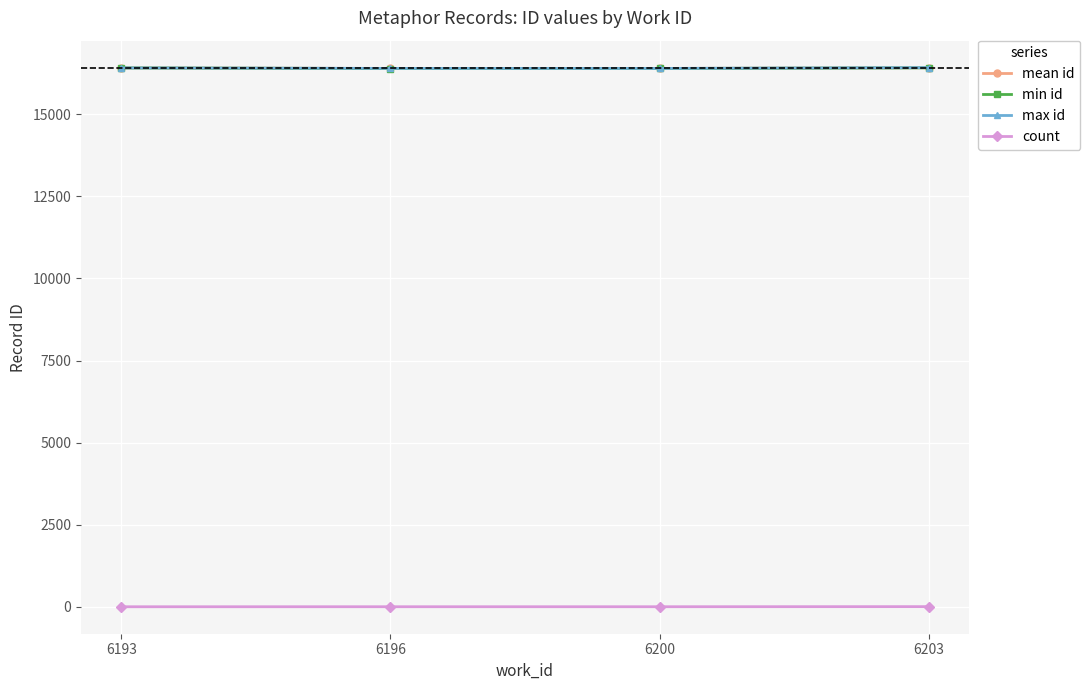

True or false: max id and count intersect in this chart.

False